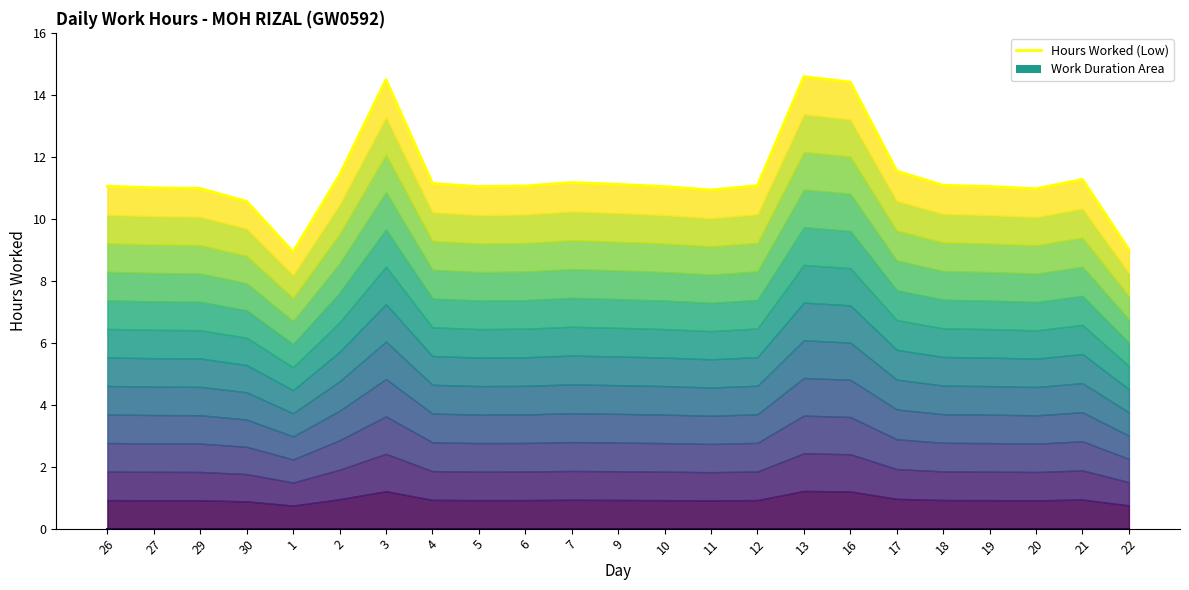

The value of Hours Worked (Low) at 7 is 15.6. True or false?

False